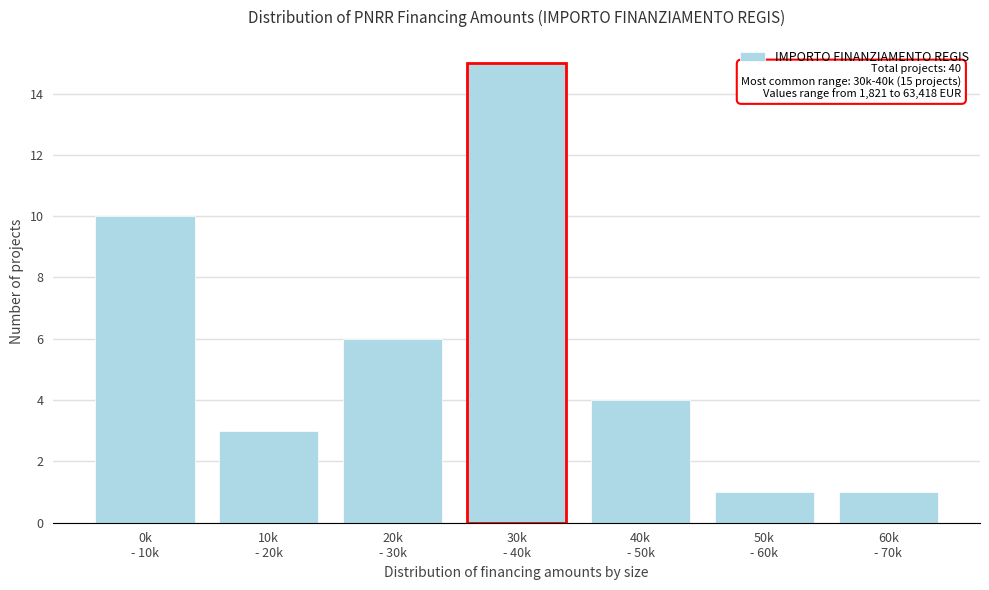

Reading left to right, transcribe all the data shown in this chart.

10	3	6	15	4	1	1